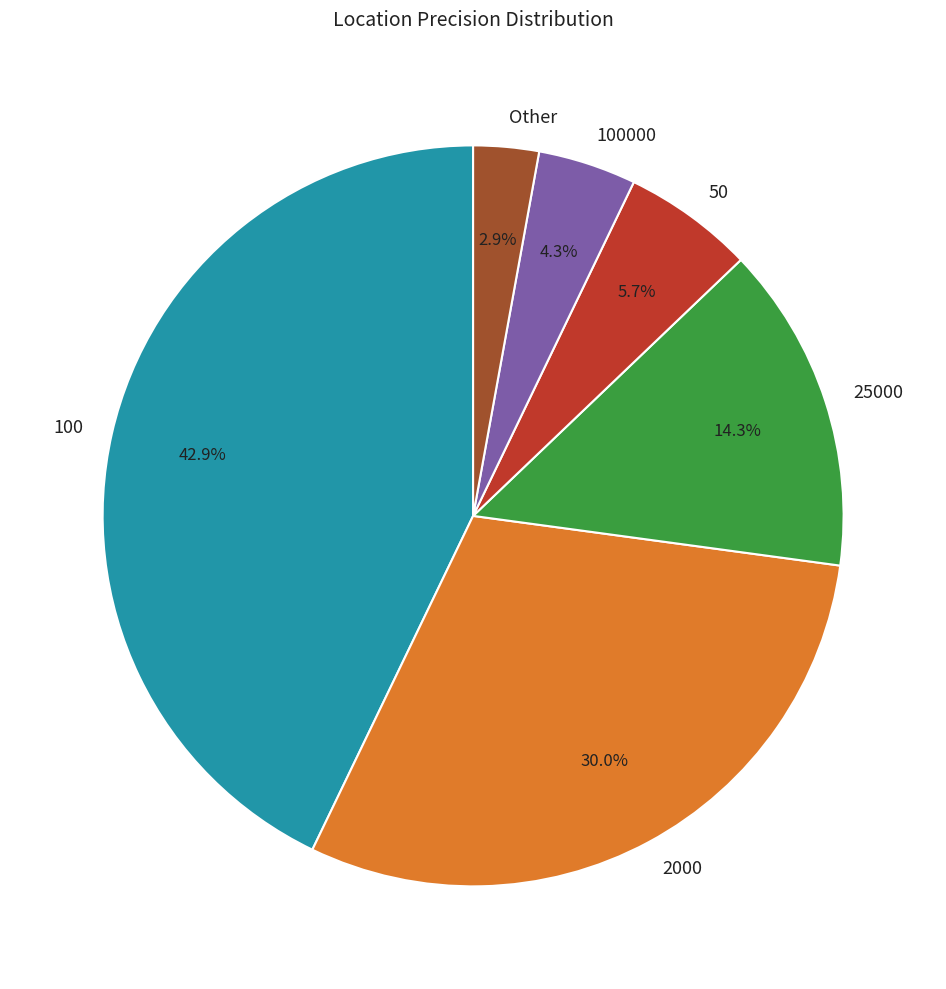

To the nearest percent, what is the difference between the 100 and 25000 slice percentages?

29%